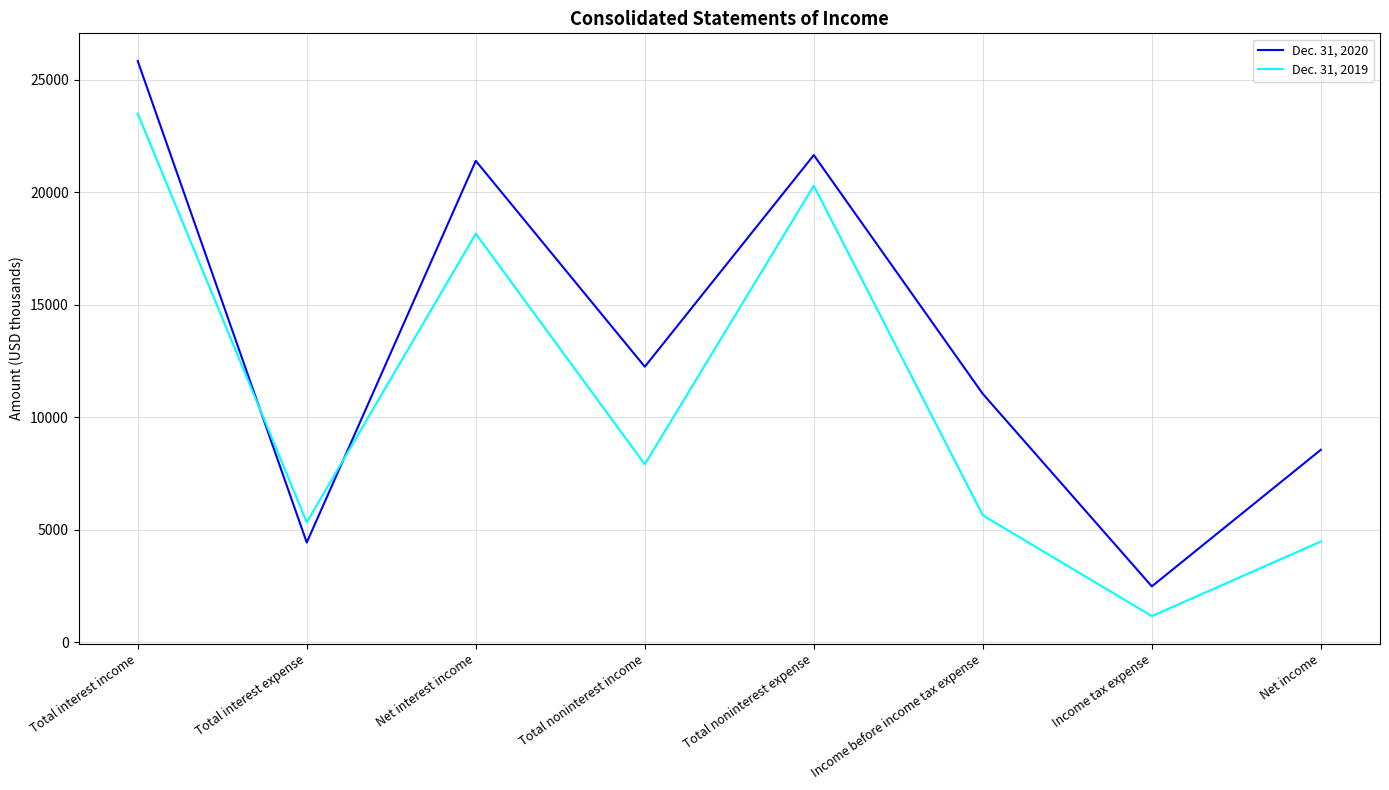

Which series has the largest total across all categories?

Dec. 31, 2020